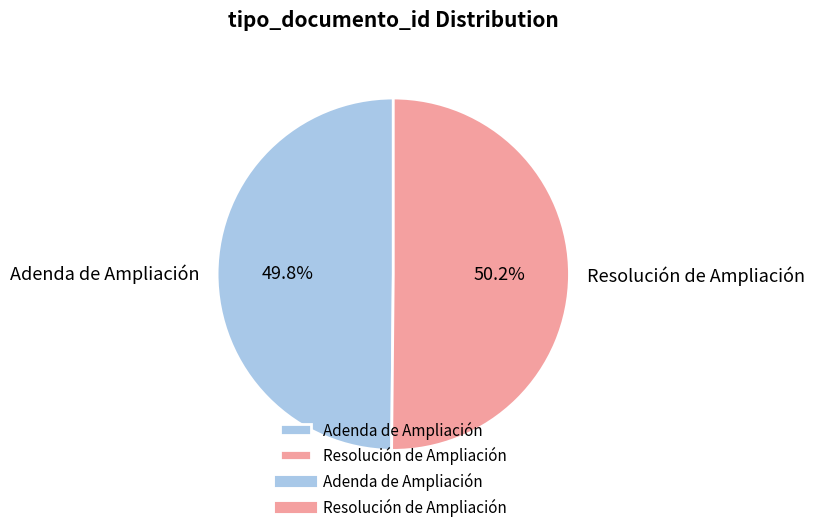

What percentage do Adenda de Ampliación and Resolución de Ampliación together represent?

100.0%